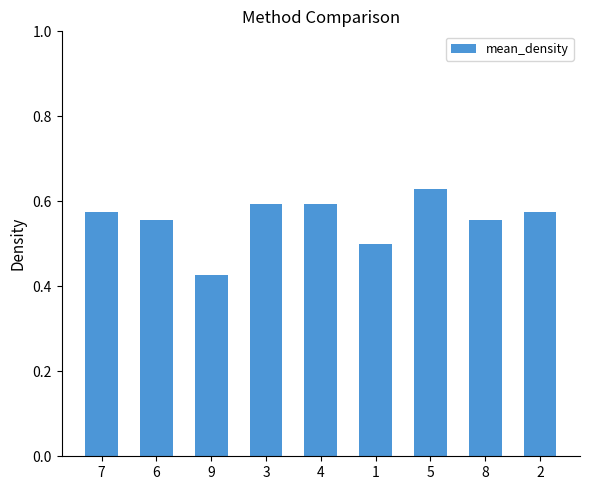

Does the chart contain any negative values?

No